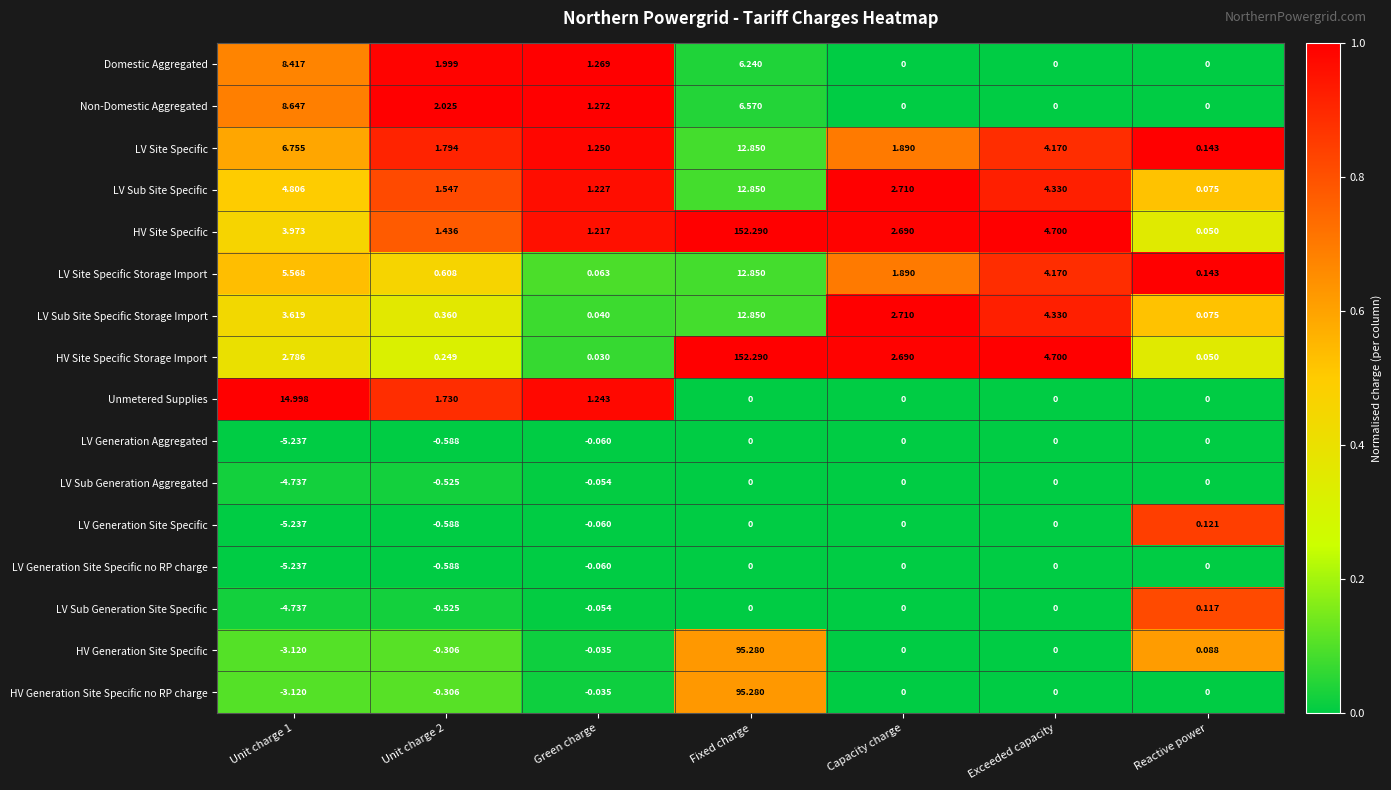

At which label is HV Generation Site Specific closest to 46?

Reactive power